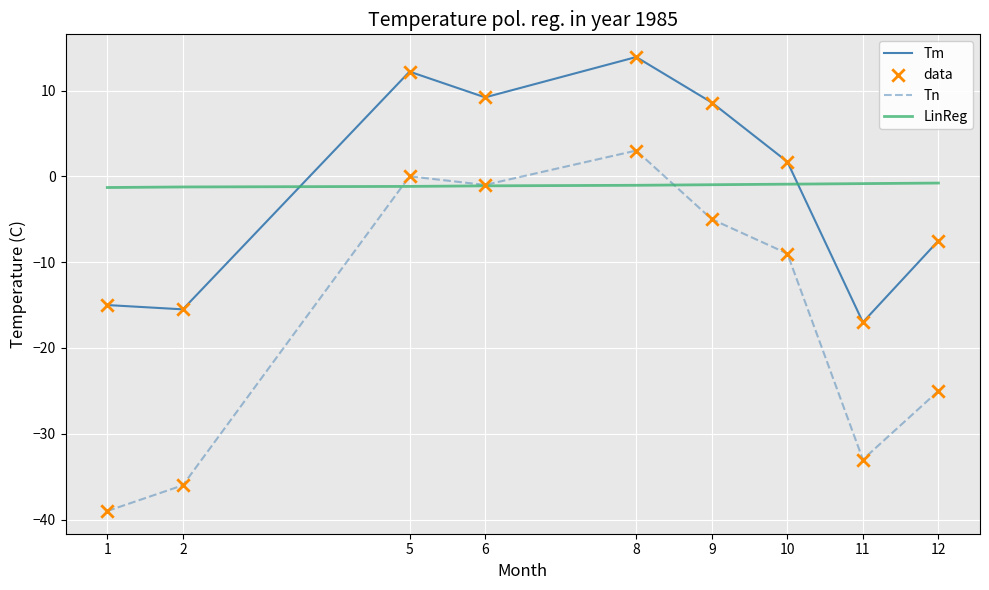

At which category is the sum across all series the highest?

8